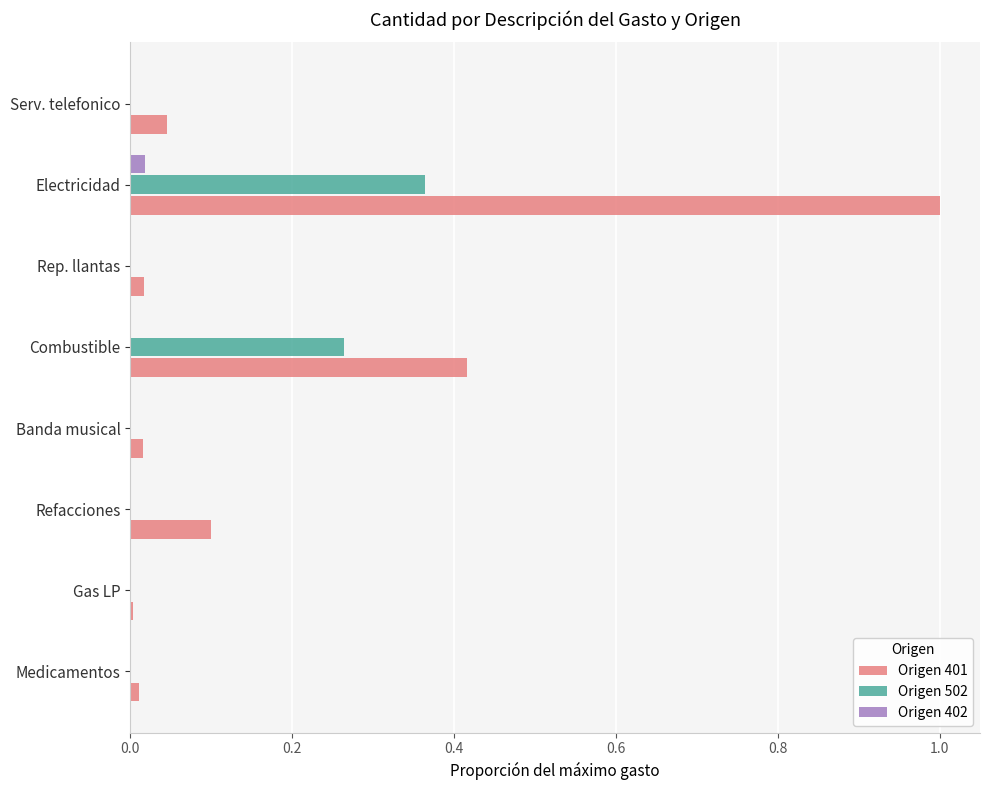

At which category is the sum across all series the highest?

Electricidad